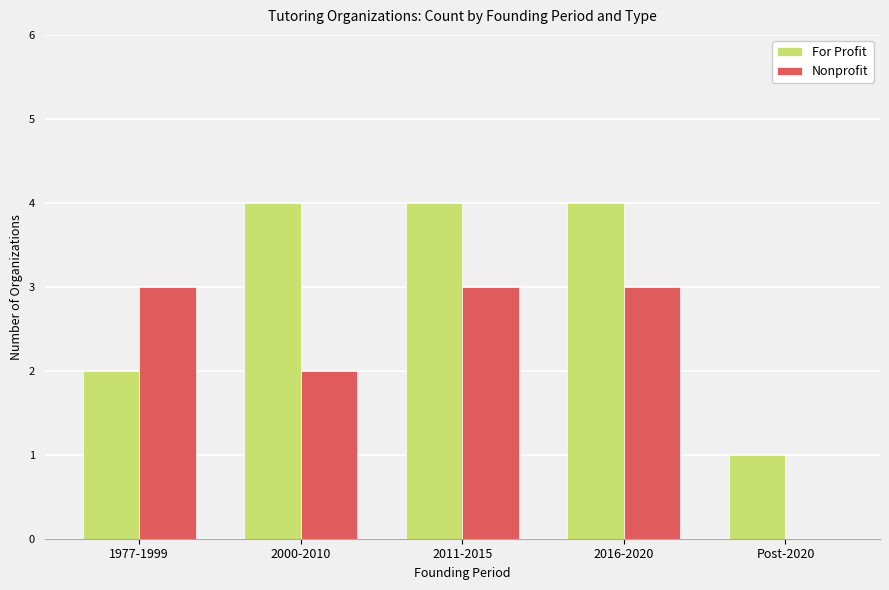

What is the greatest value displayed?

4